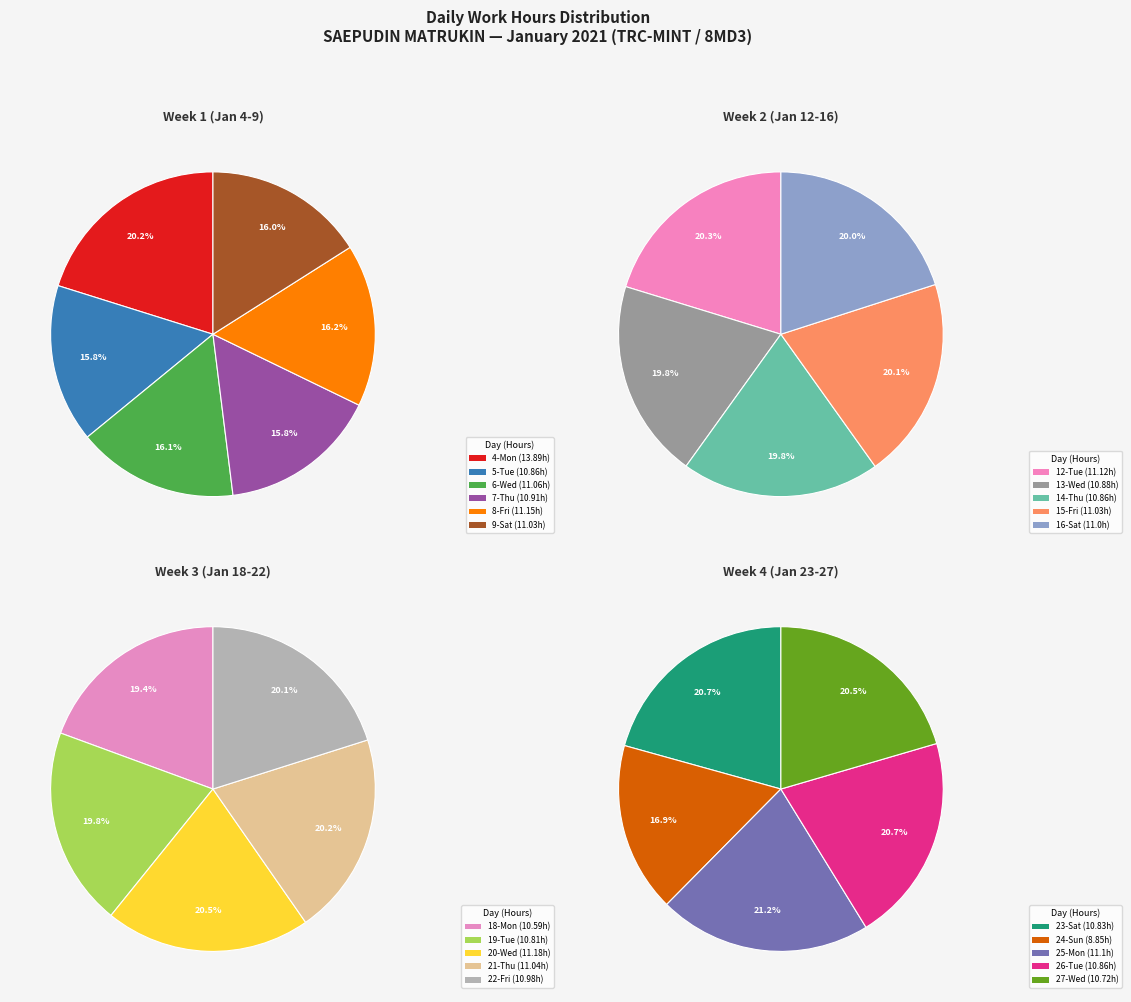

Is it true that 14-Thu is 1% of the pie?

False